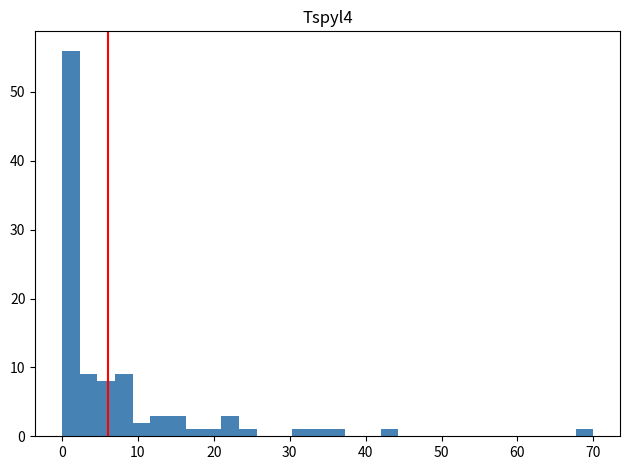

Around what value on the x-axis is the tallest bar? Give the approximate position of its centre, as read against the axis.

1